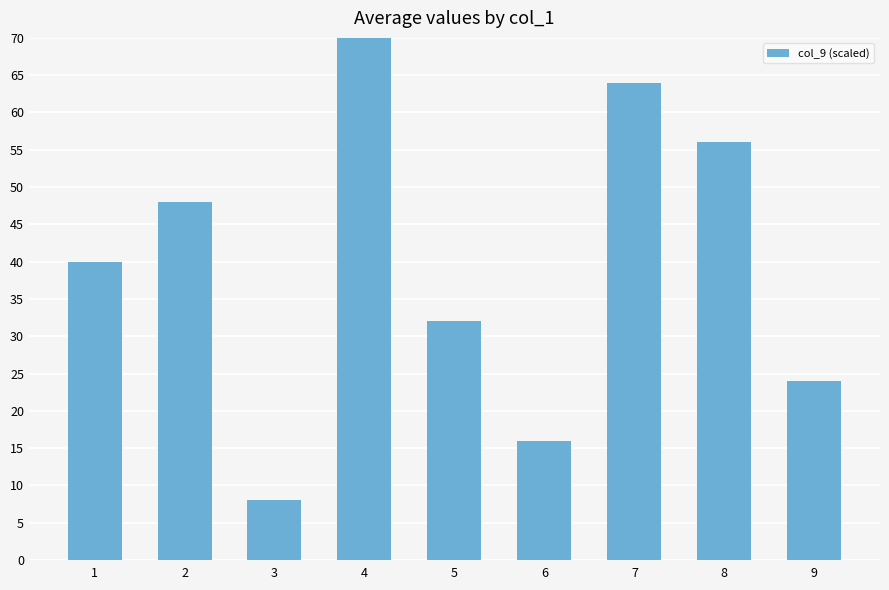

What is the minimum value shown in the chart?

8